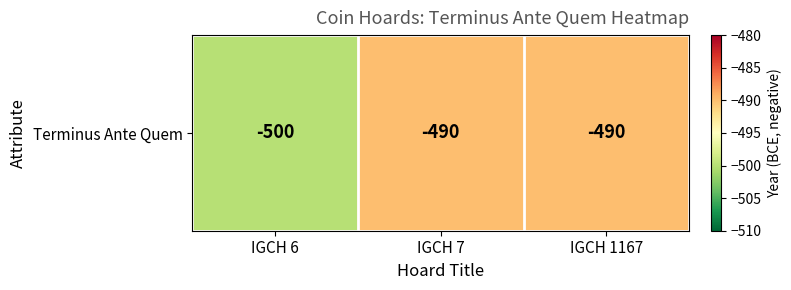

How many values are below -490?

1